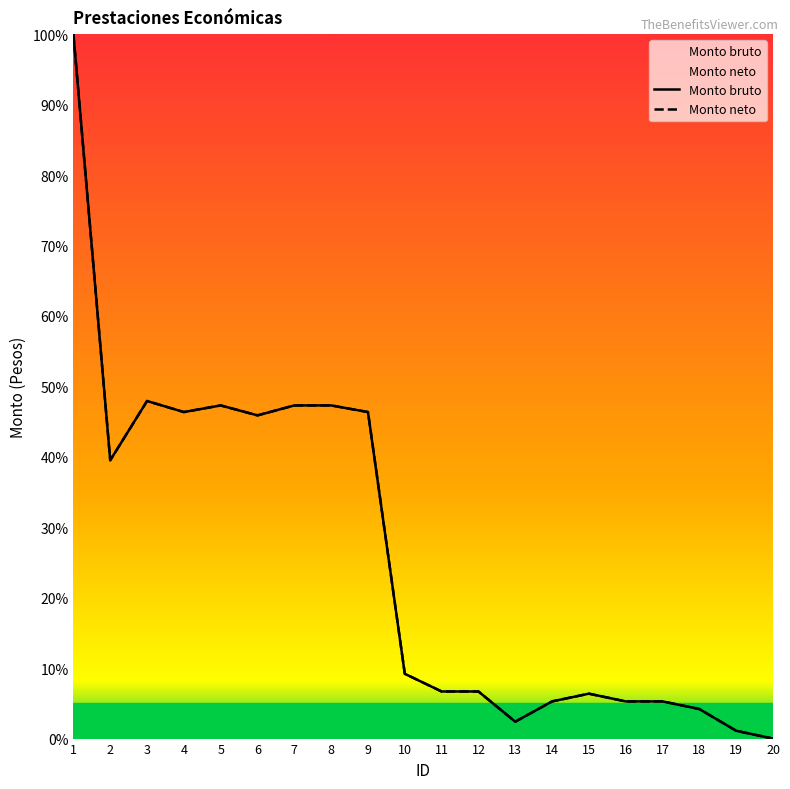

True or false: Monto bruto and Monto neto cross at least once.

False